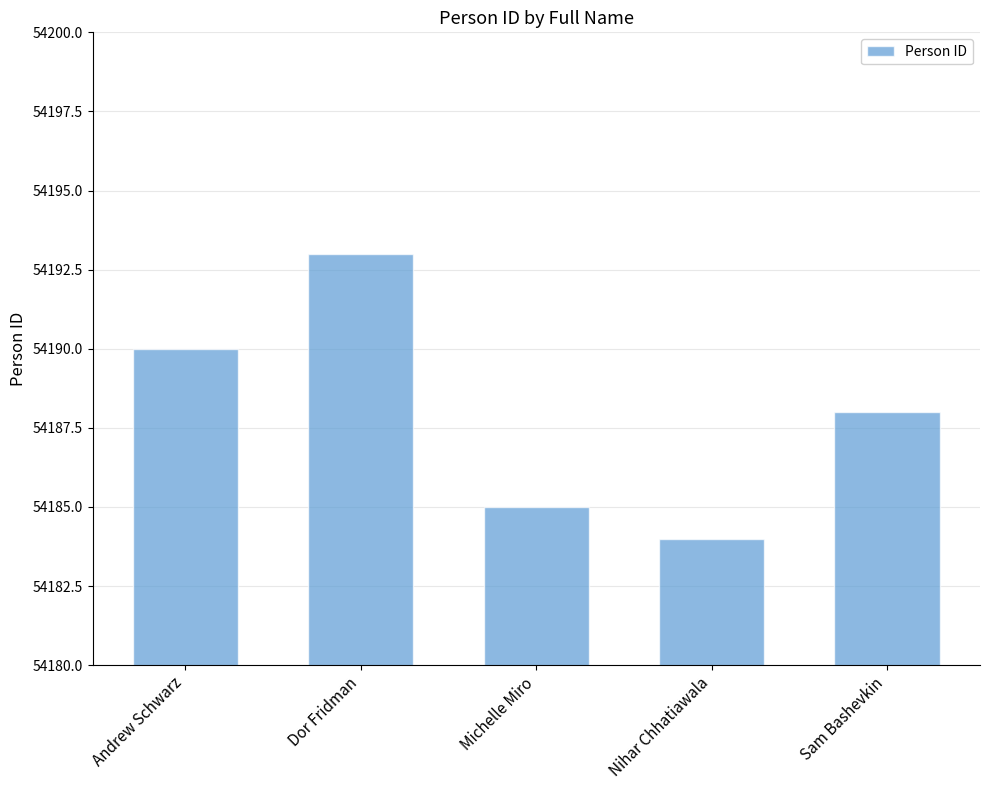

How many values are between 54185 and 54190?

3